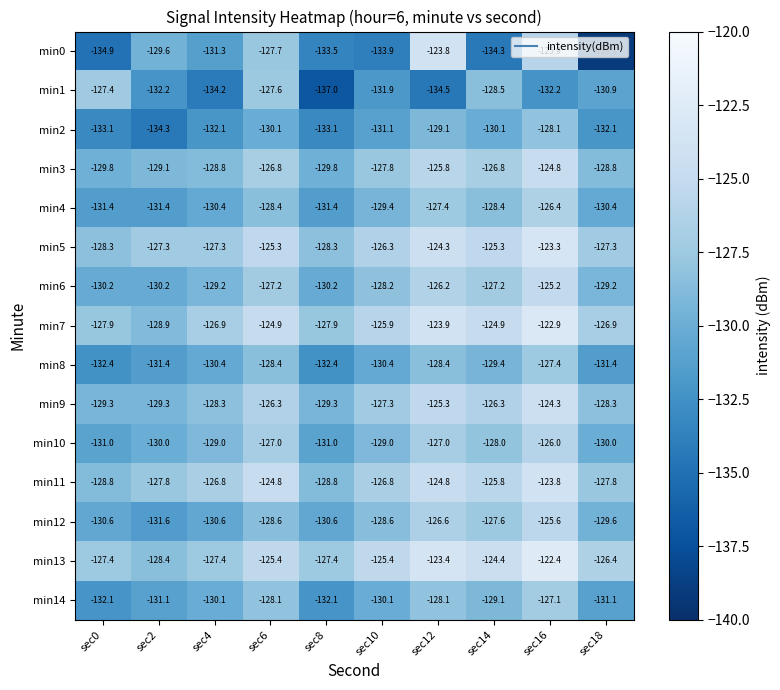

How many categories are shown in the chart?

10